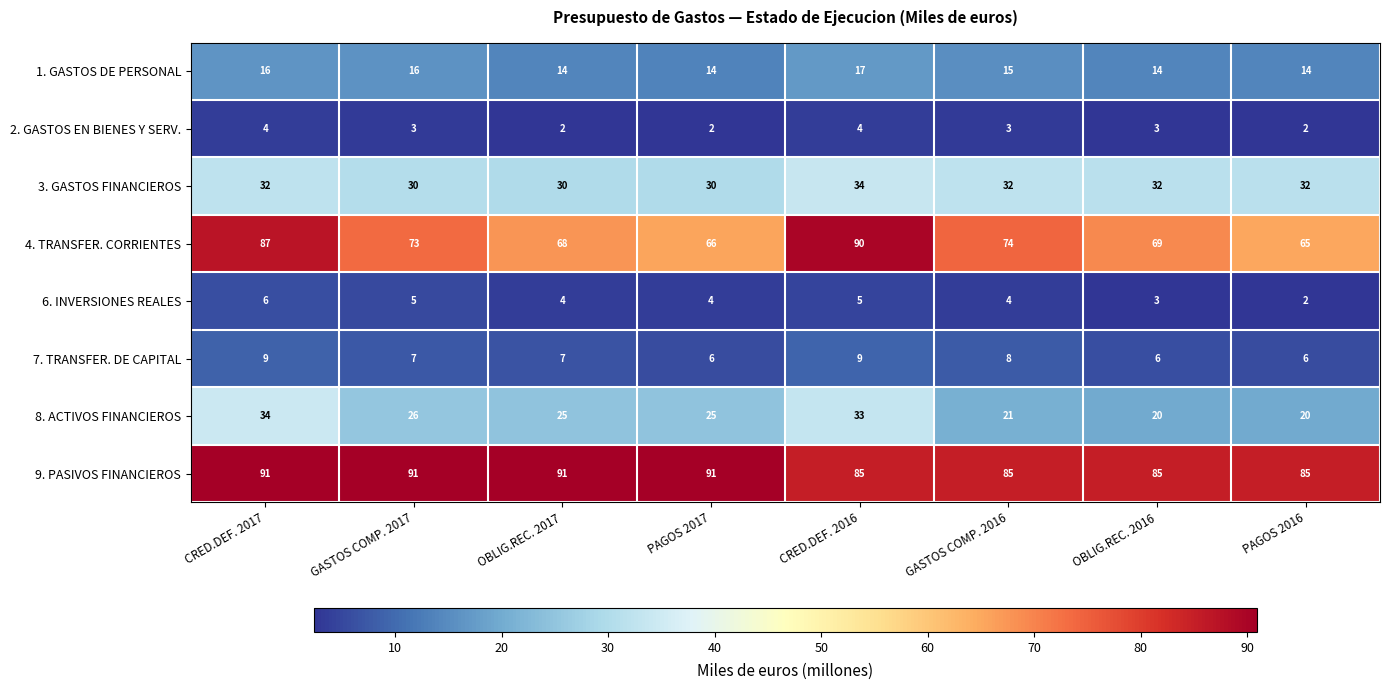

Rank the series at CRED.DEF. 2017 from highest to lowest value.

9. PASIVOS FINANCIEROS, 4. TRANSFER. CORRIENTES, 8. ACTIVOS FINANCIEROS, 3. GASTOS FINANCIEROS, 1. GASTOS DE PERSONAL, 7. TRANSFER. DE CAPITAL, 6. INVERSIONES REALES, 2. GASTOS EN BIENES Y SERV.